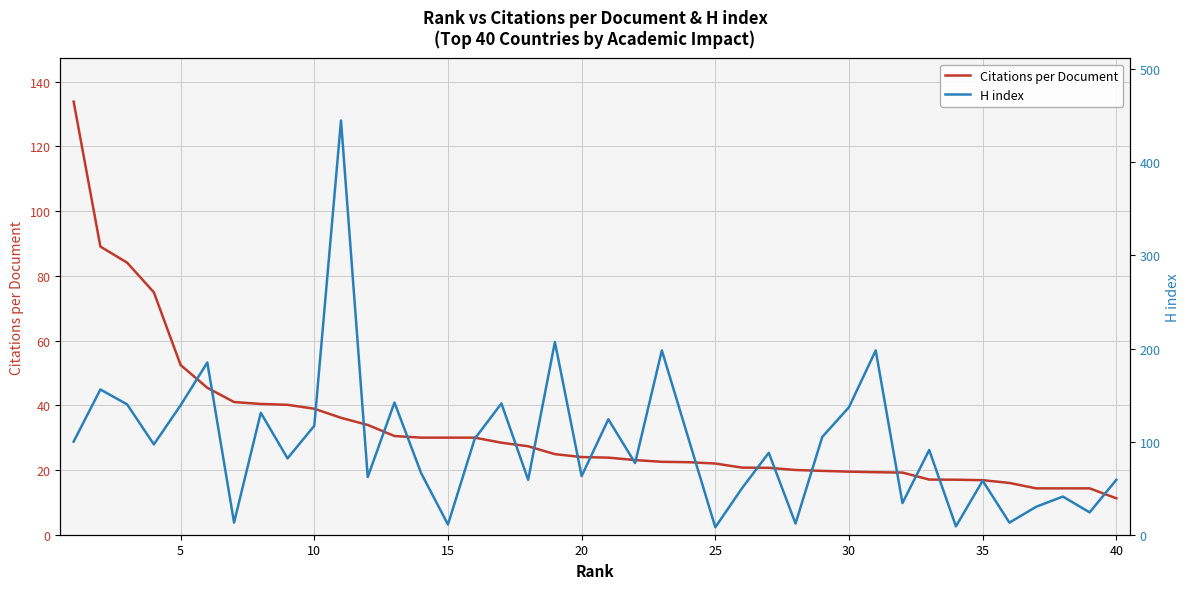

Which category has the lowest value in the Citations per Document series?

40